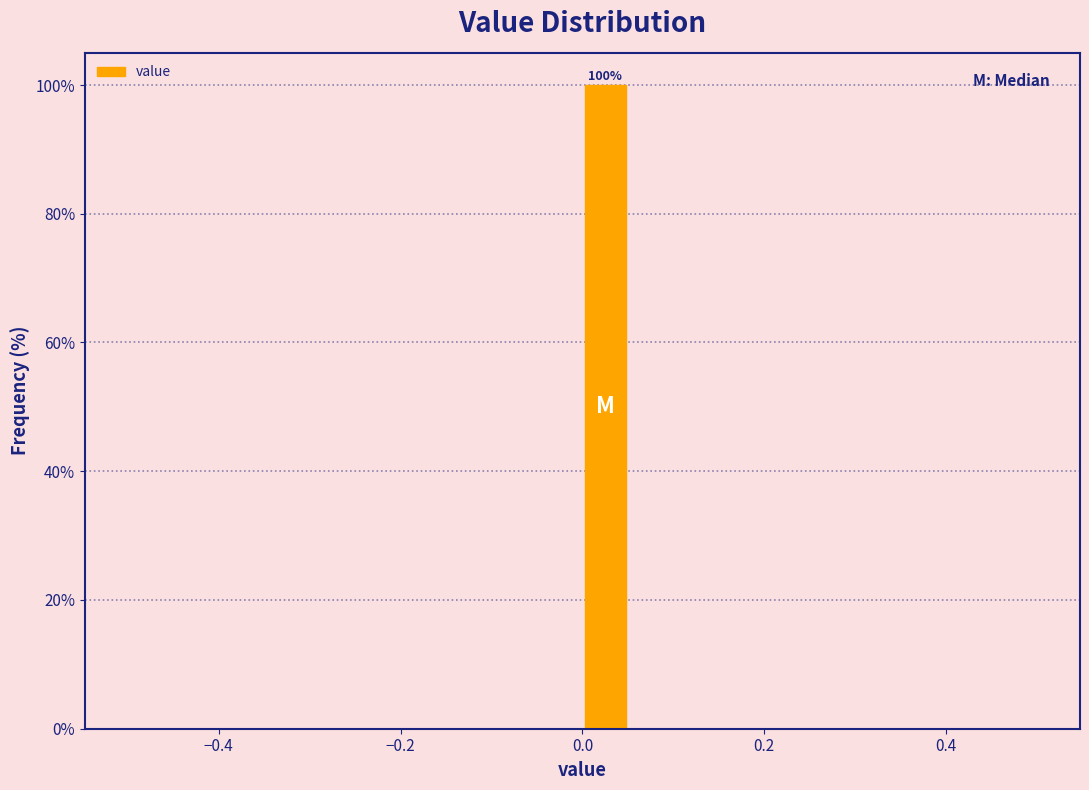

Around what value on the x-axis is the tallest bar? Give the approximate position of its centre, as read against the axis.

0.02